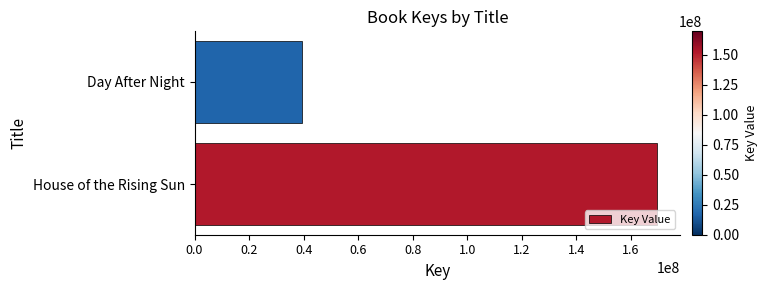

List the labels in order of value, largest first.

House of the Rising Sun, Day After Night